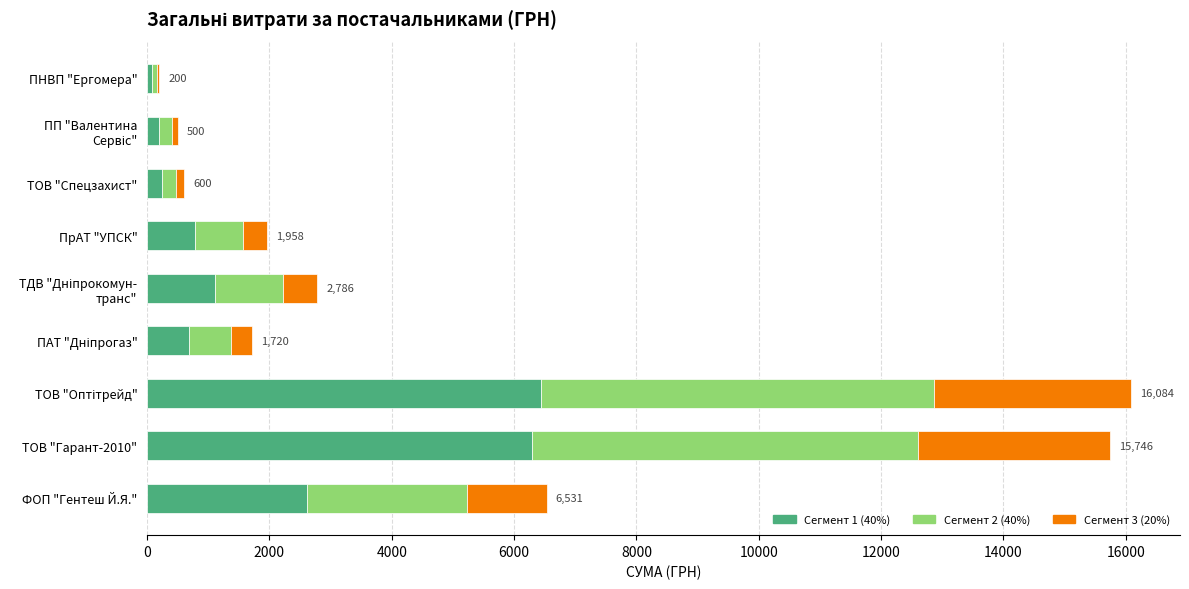

What is the total value across all series at ПрАТ "УПСК"?

1958.4